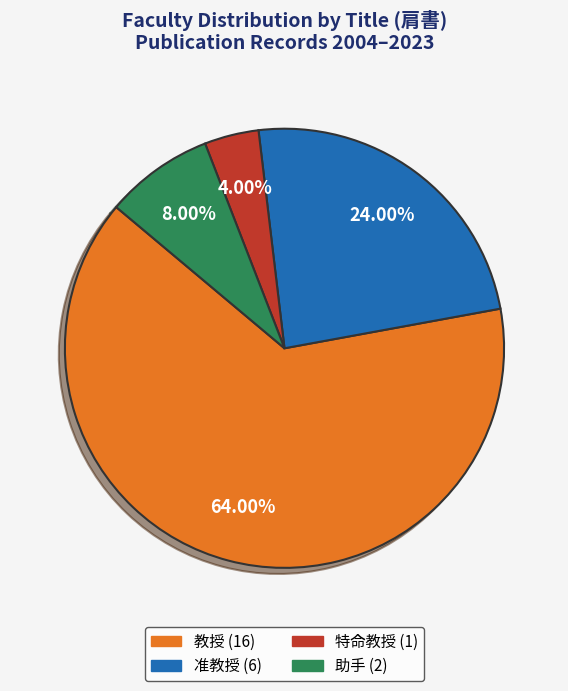

Is 准教授 the majority of the pie?

No